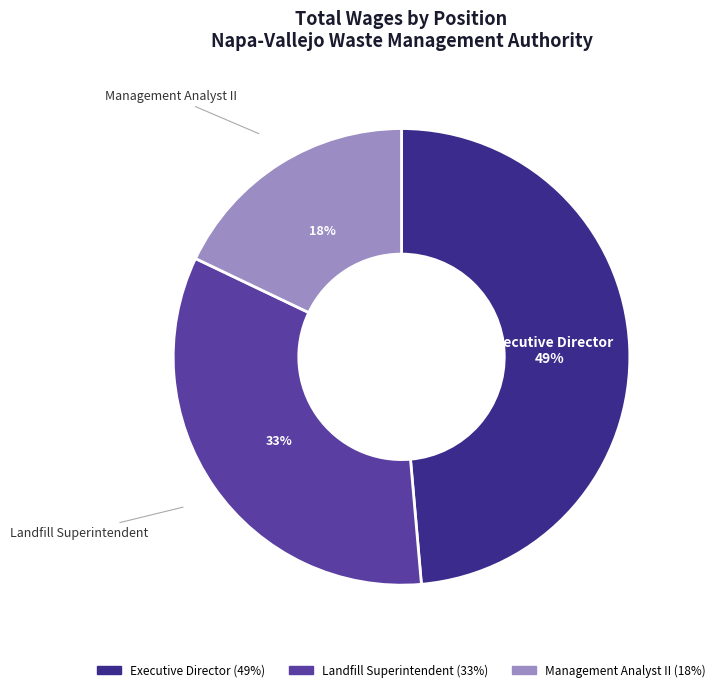

Which slice is the smallest?

Management Analyst II